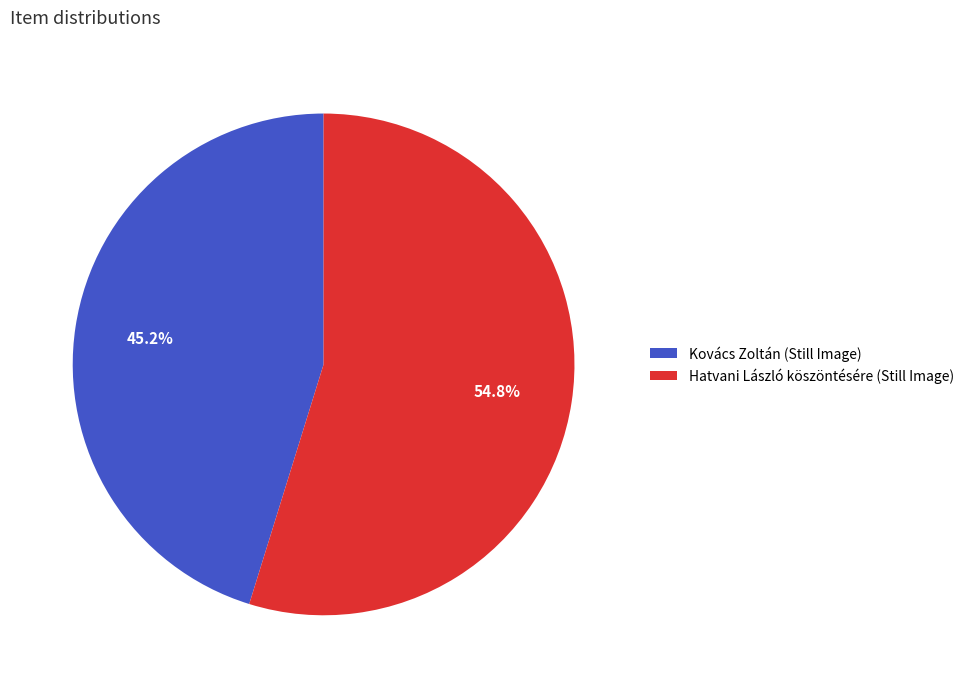

Is the sum of Kovács Zoltán (Still Image) and Hatvani László köszöntésére (Still Image) greater than half?

Yes